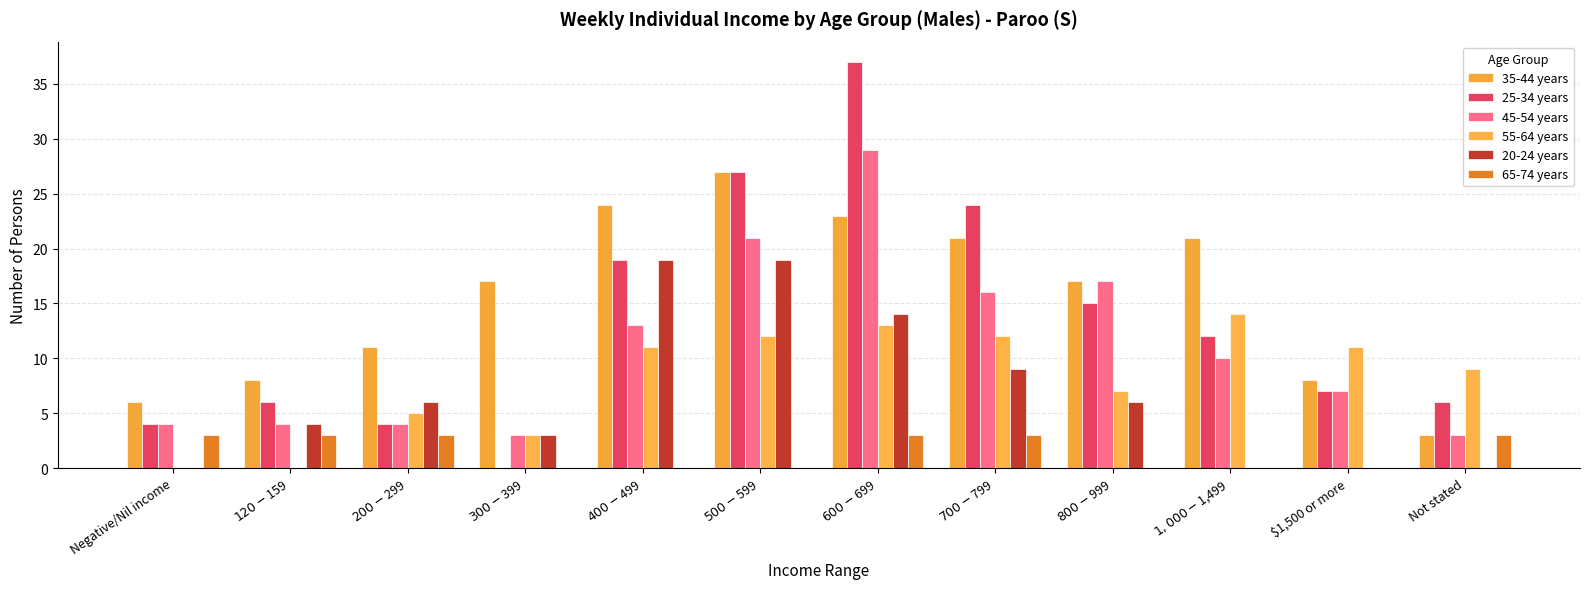

Which category has the highest value across all series?

$600-$699